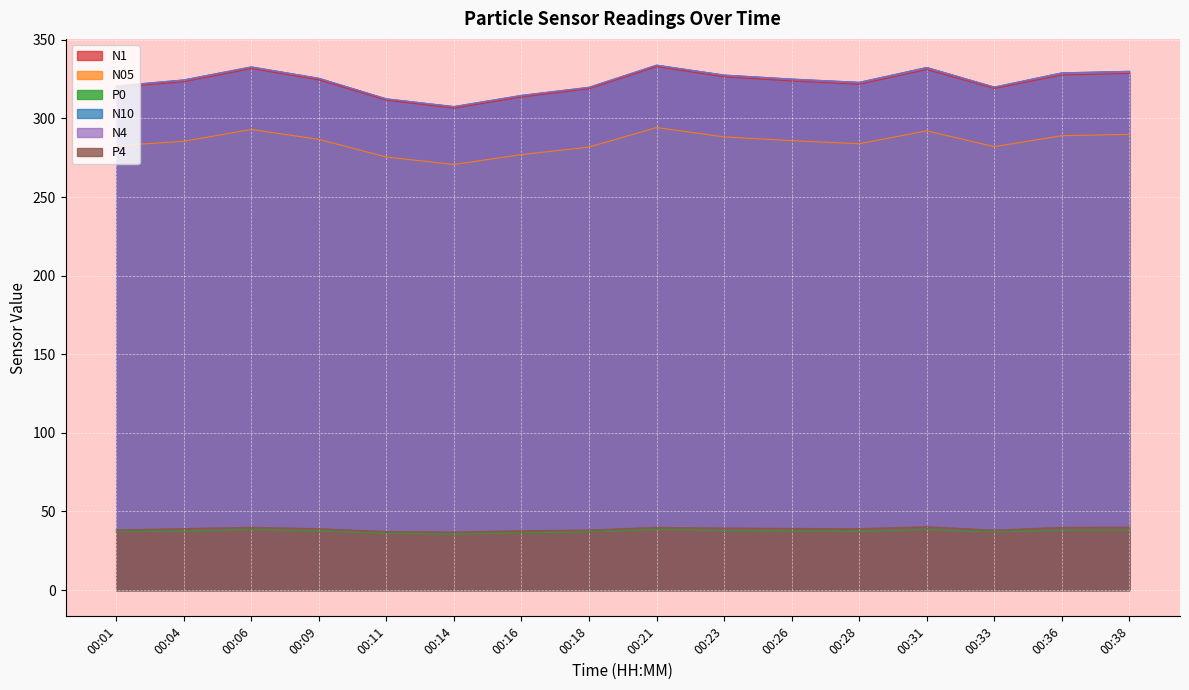

True or false: P0 has a value of 66.8 at 00:06.

False